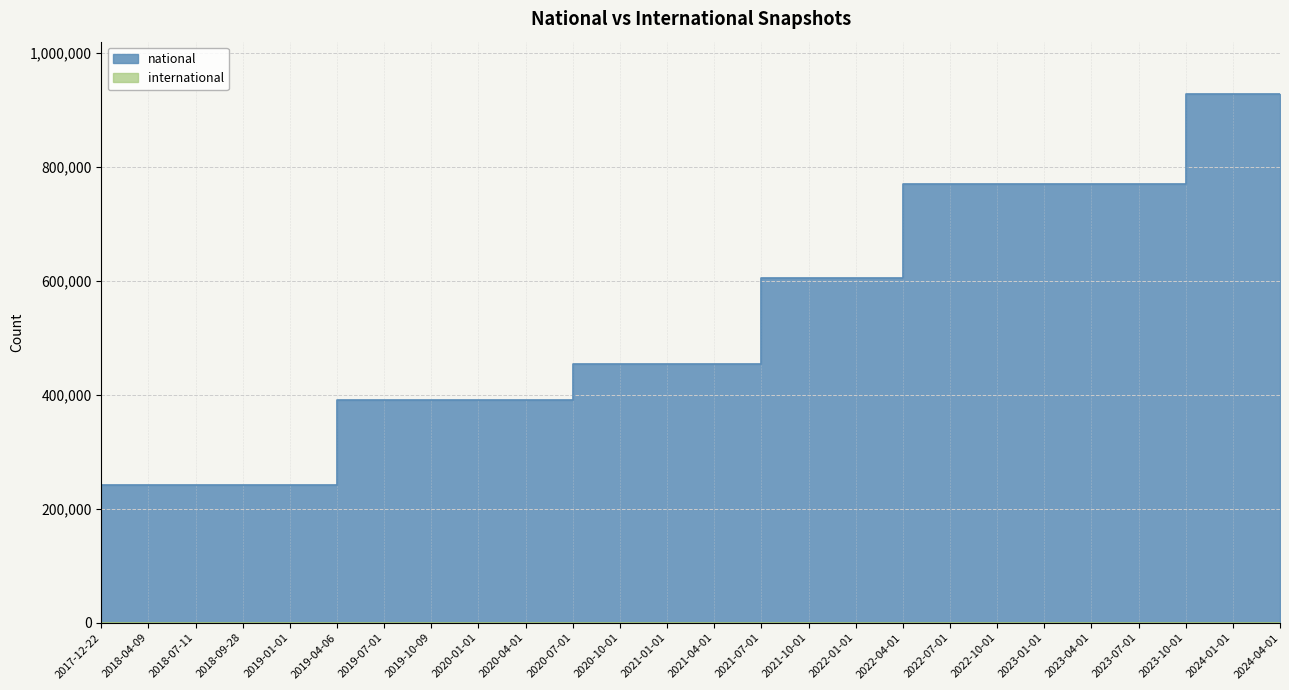

List the labels in order of value, largest first.

2023-10-01, 2024-01-01, 2024-04-01, 2022-04-01, 2022-07-01, 2022-10-01, 2023-01-01, 2023-04-01, 2023-07-01, 2021-07-01, 2021-10-01, 2022-01-01, 2020-07-01, 2020-10-01, 2021-01-01, 2021-04-01, 2019-04-06, 2019-07-01, 2019-10-09, 2020-01-01, 2020-04-01, 2017-12-22, 2018-04-09, 2018-07-11, 2018-09-28, 2019-01-01